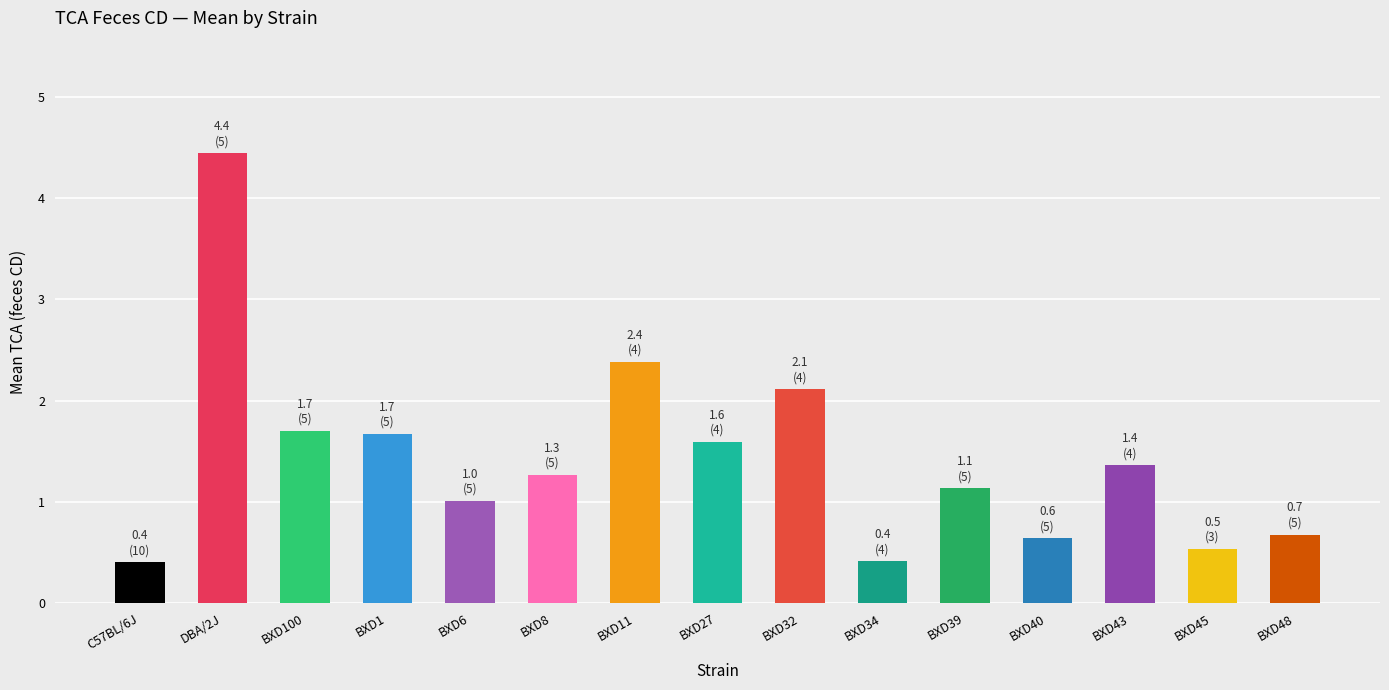

Are the bars horizontal?

No